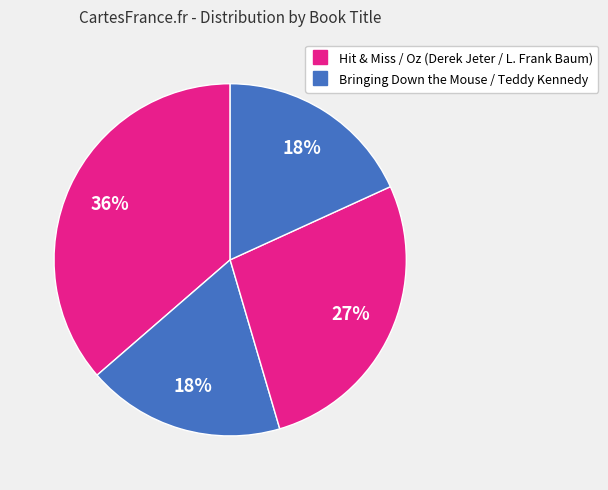

Is there a majority slice in this chart?

No